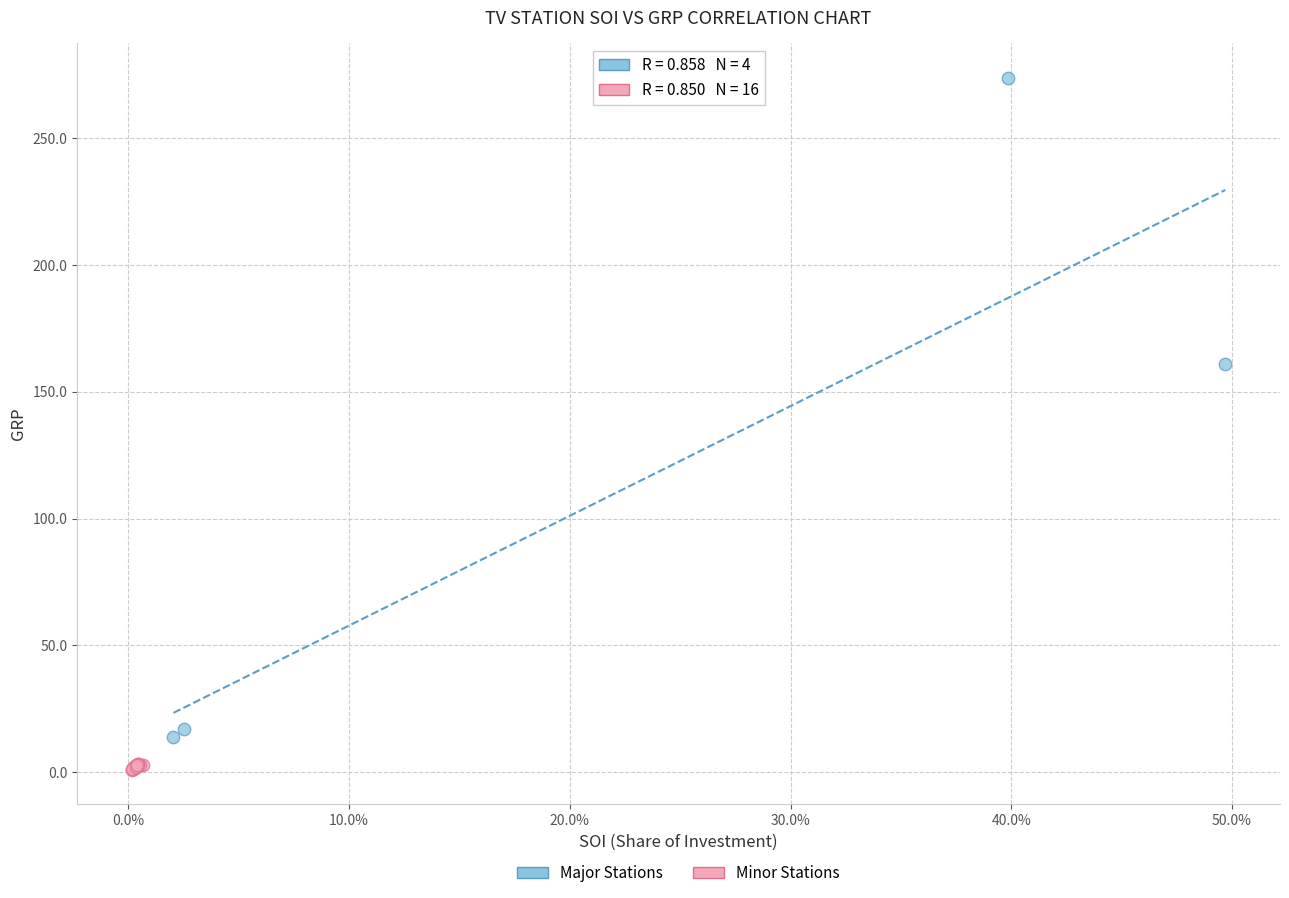

Which series reaches the maximum Y coordinate?

Major Stations